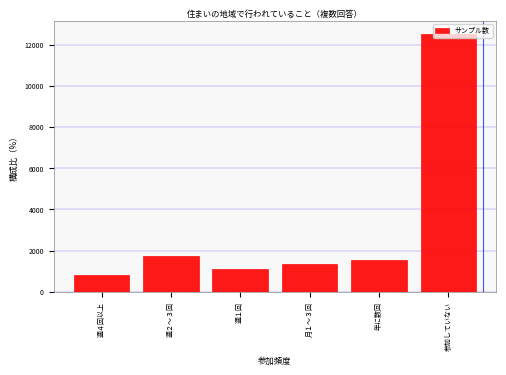

What is the change in value from 週４回以上 to 年に数回?

+739